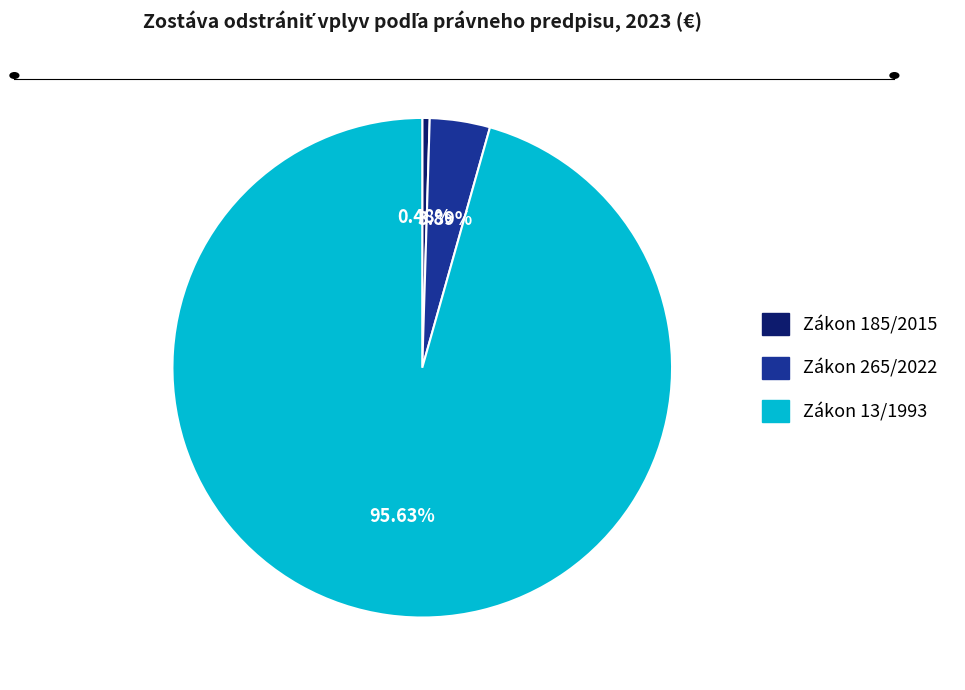

Count the number of slices in the pie.

3